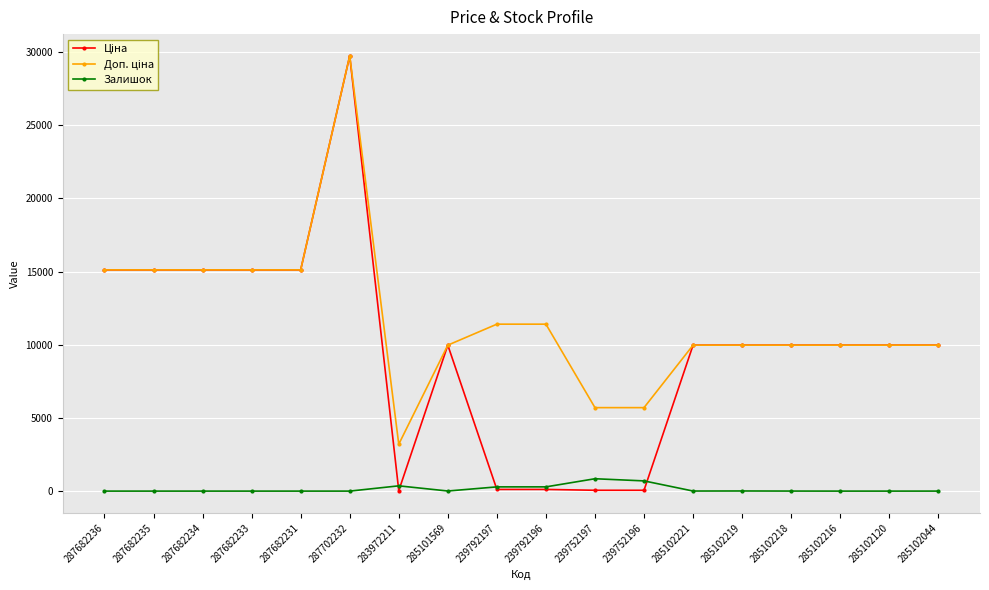

What is the spread (max minus min) of values at 287682235?

15120.0